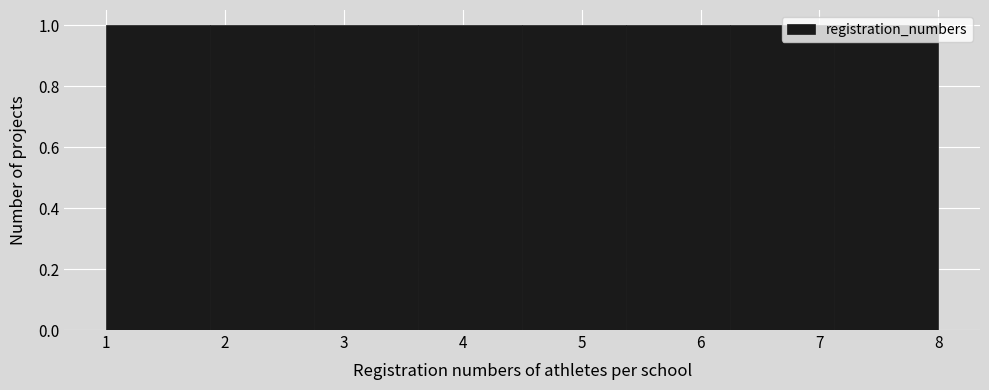

What is the height of the bar covering 5.4 to 6.3 on the x-axis? Neither the bar edges nor the heights are printed on the chart, so give them approximately, as read against the axes.

1